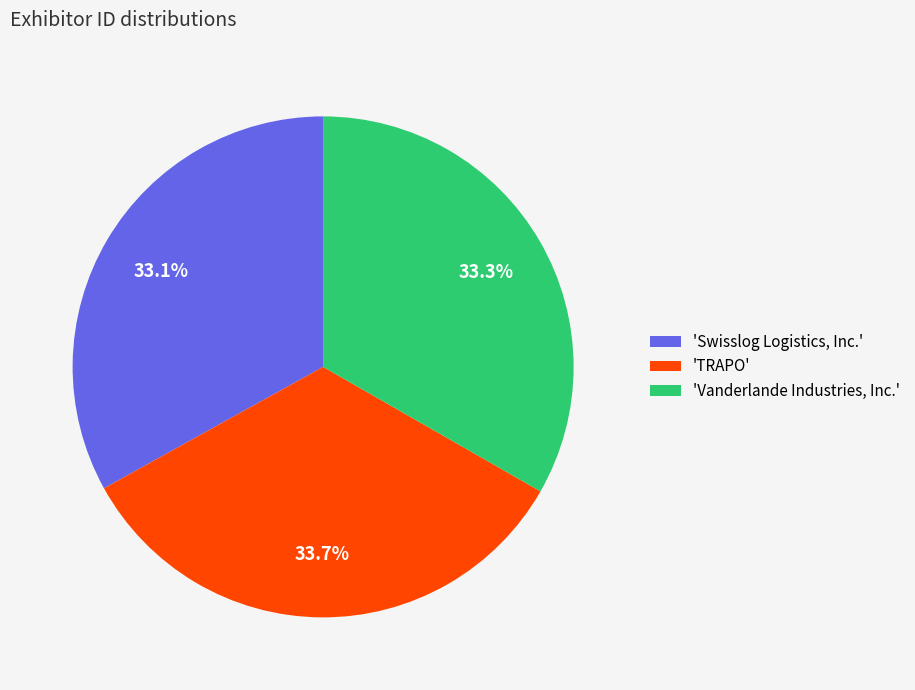

What is the total percentage of 'Swisslog Logistics, Inc.' and 'Vanderlande Industries, Inc.'?

66.3%